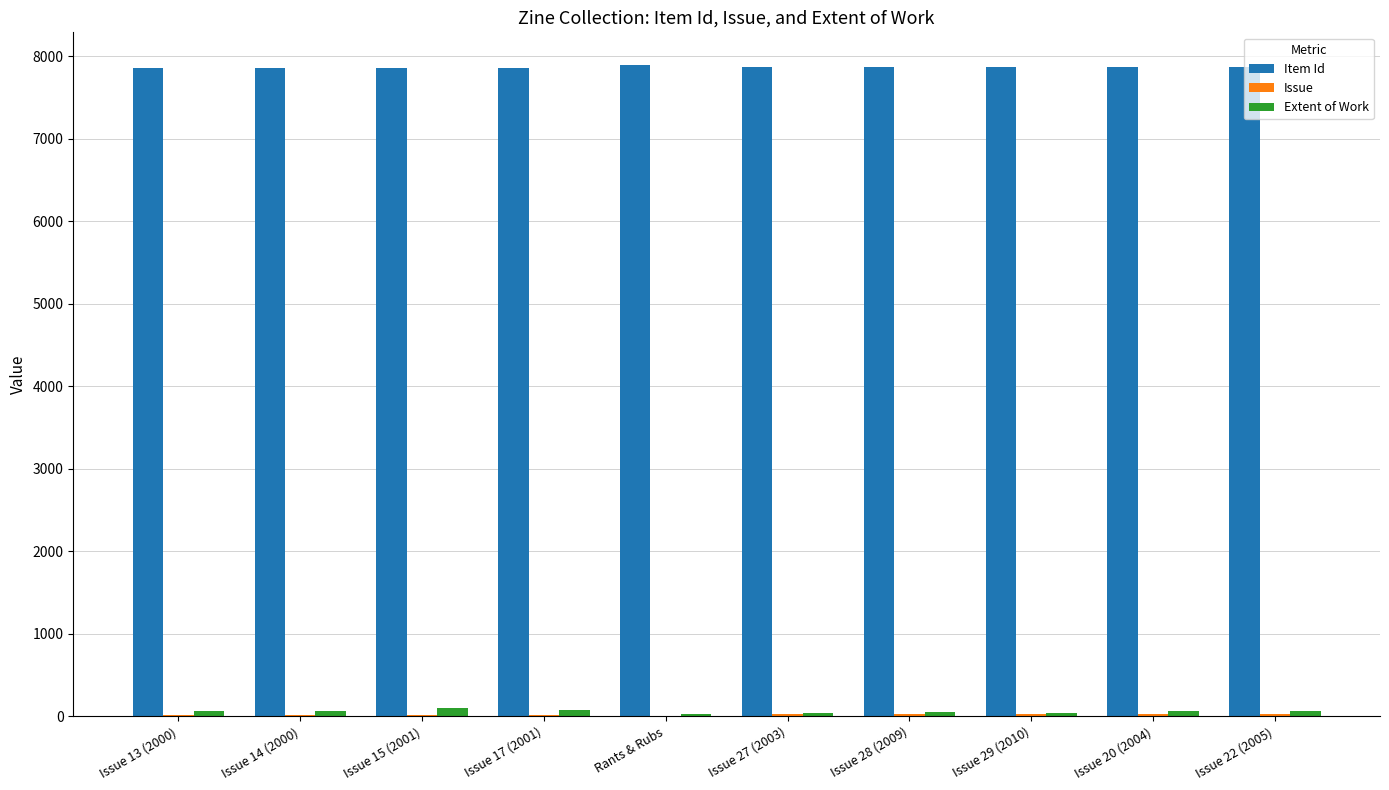

What is the highest value of the Item Id series?

7894